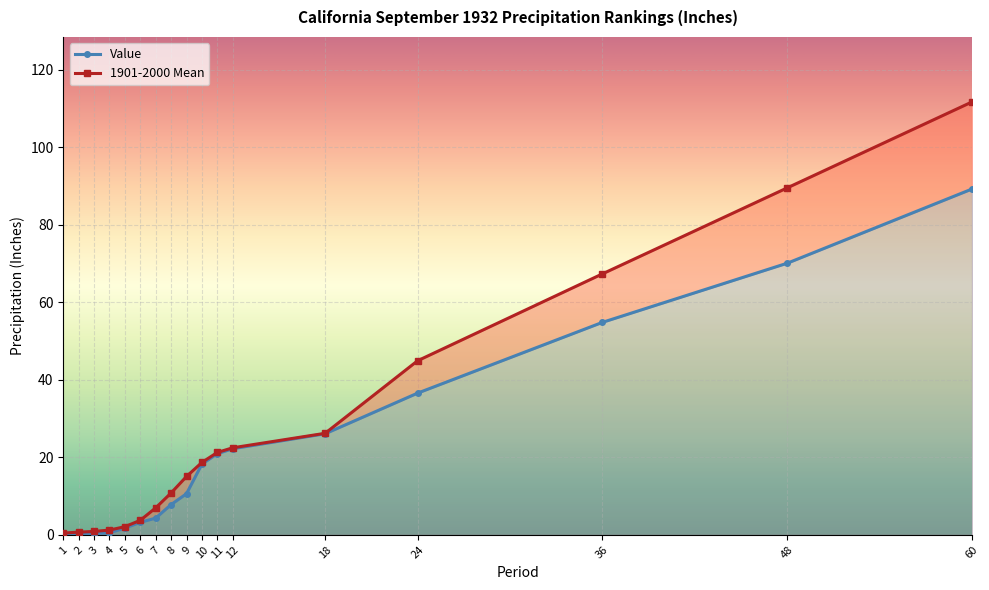

True or false: 1901-2000 Mean has more than 1 points higher than both neighbors.

False